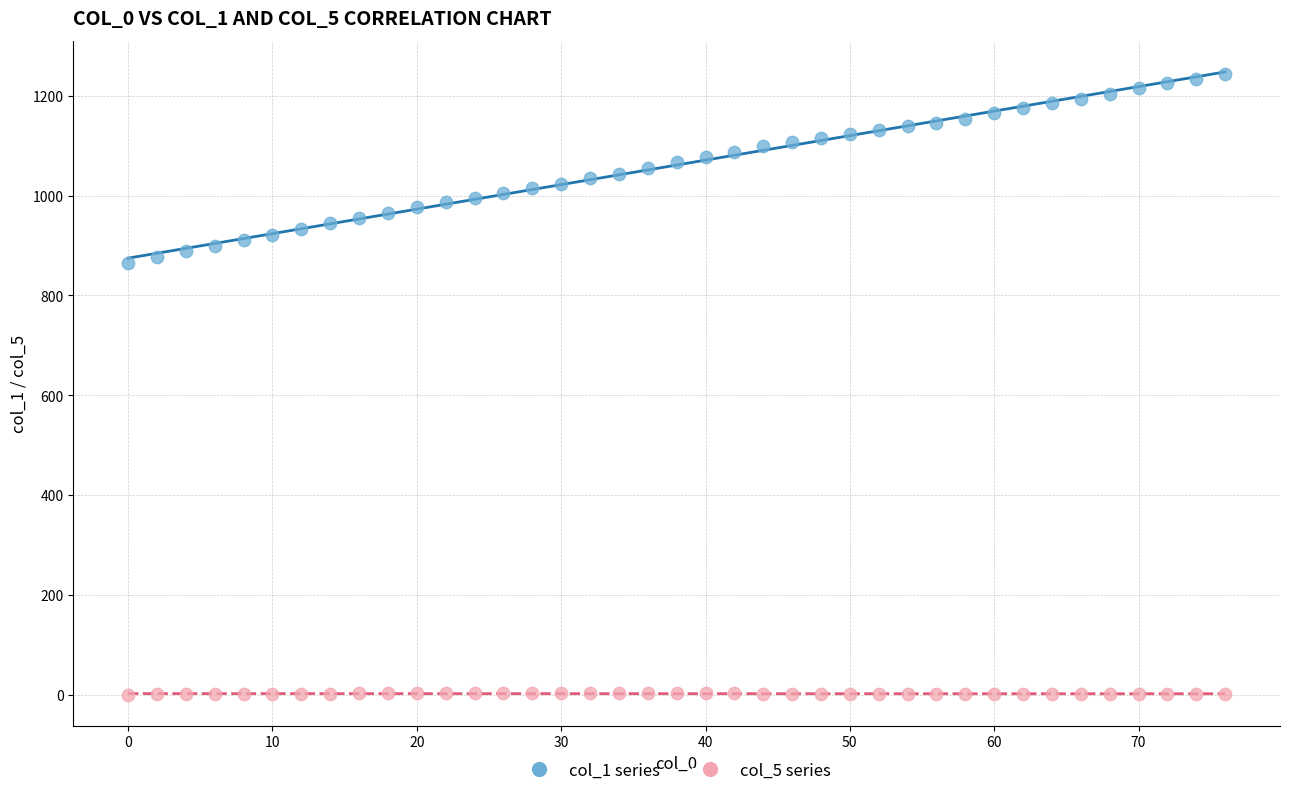

Across all data points, what is the range of Y values (max minus min)?

1243.8